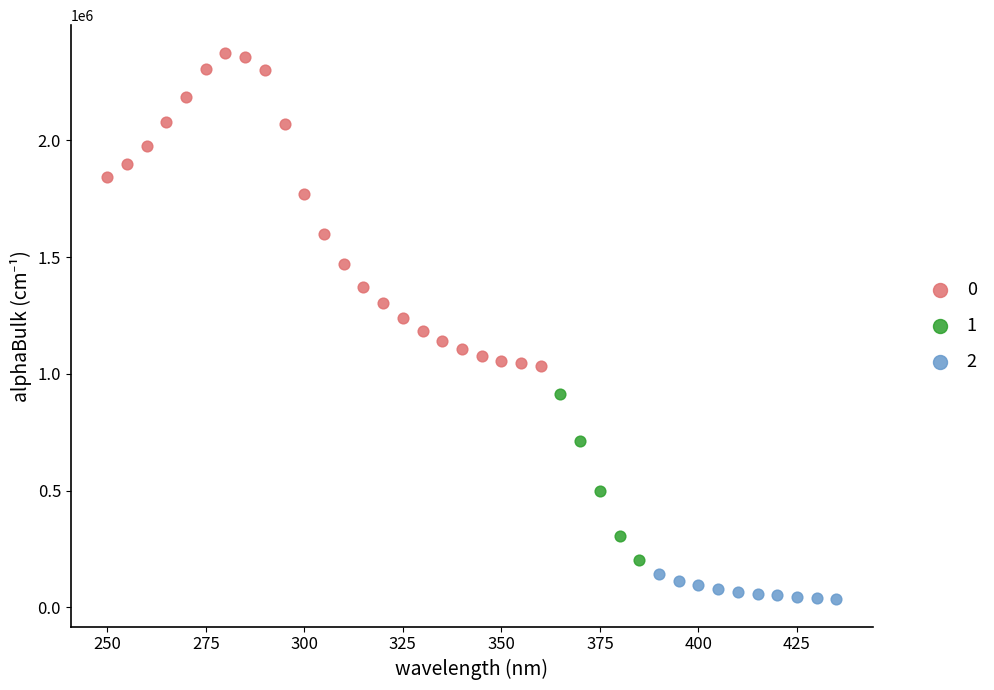

Which series reaches the maximum Y coordinate?

0